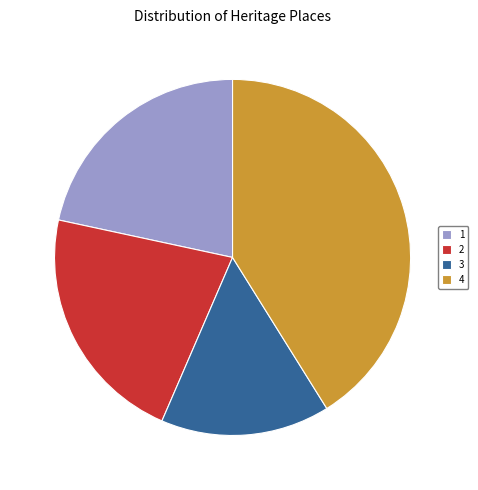

True or false: 4 accounts for 47% of the total.

False